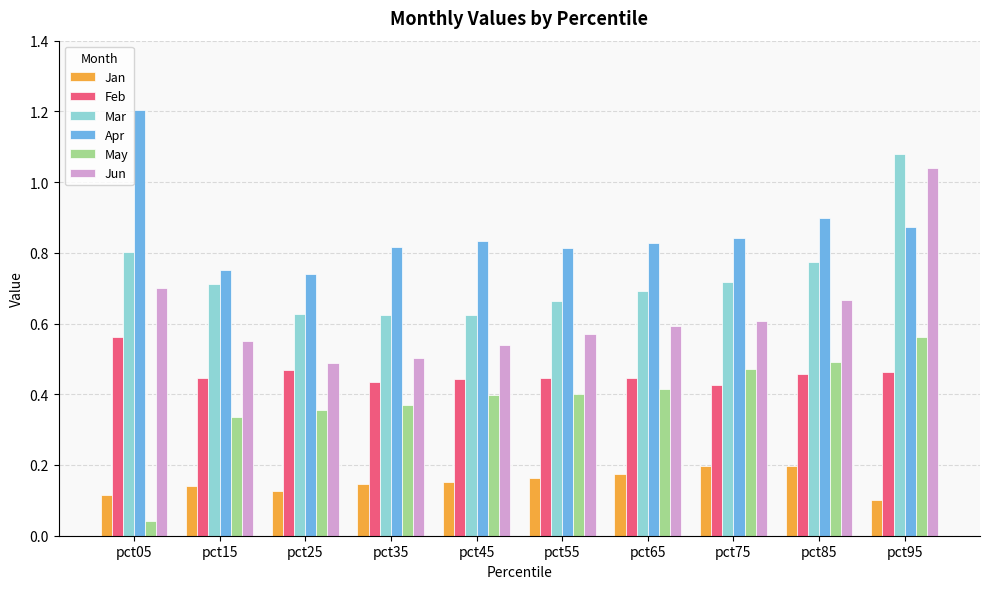

Count the Mar values in the range 0 to 1.

9